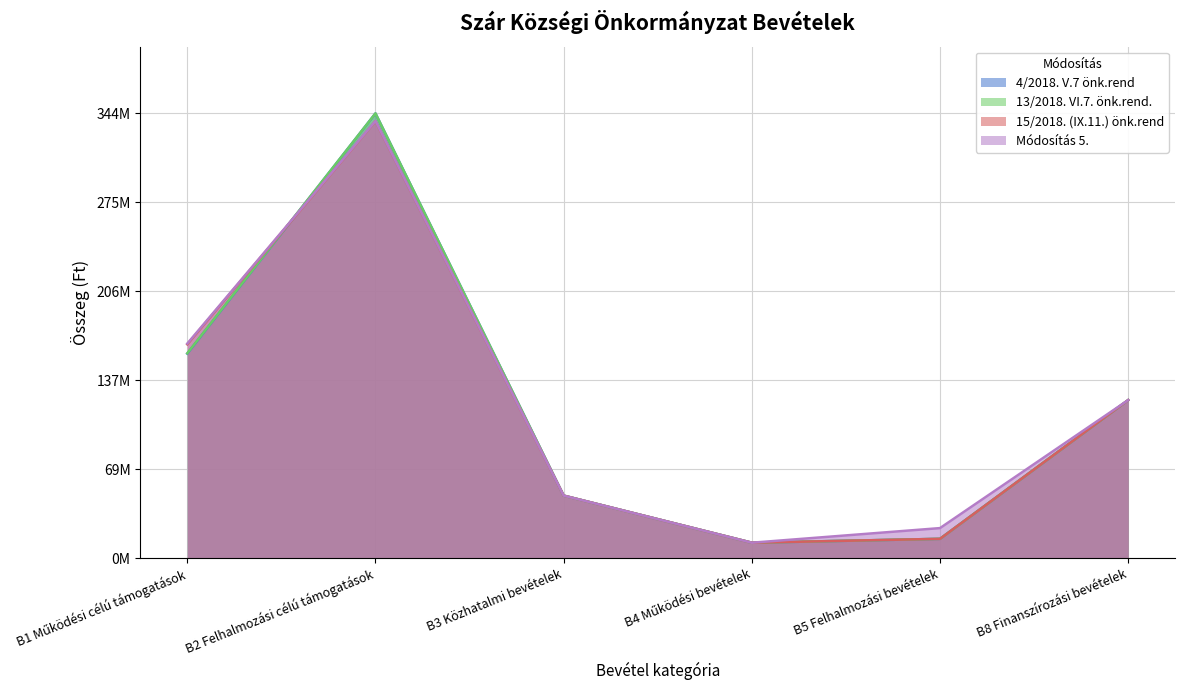

Is it true that Módosítás 5. equals 0.1 at B3 Közhatalmi bevételek?

False